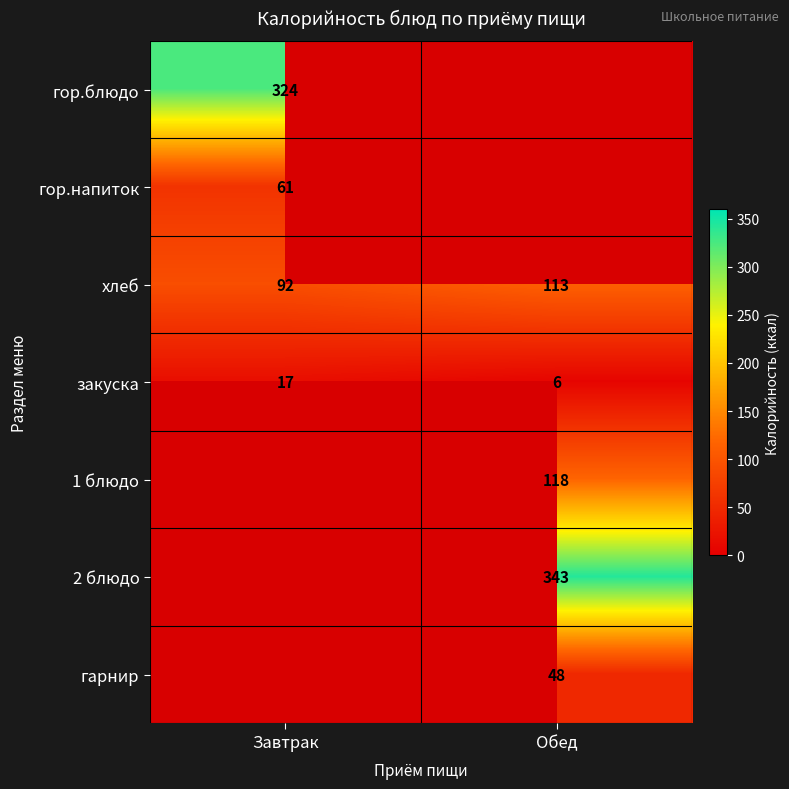

At which category does the chart reach its minimum across all series?

Обед